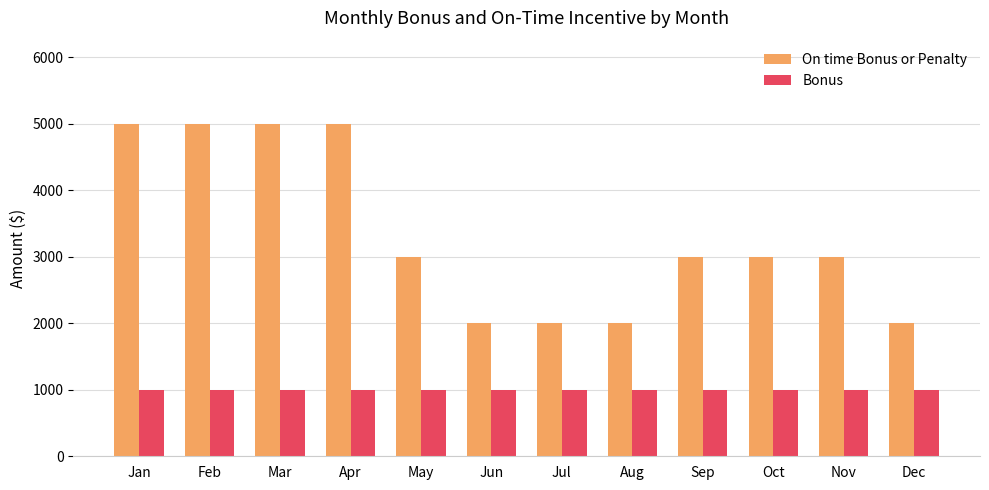

How many bars are there in total?

24